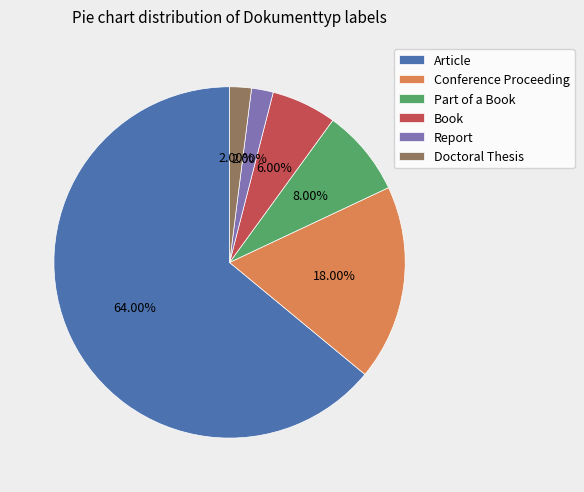

To the nearest percent, what portion does Conference Proceeding represent?

18%